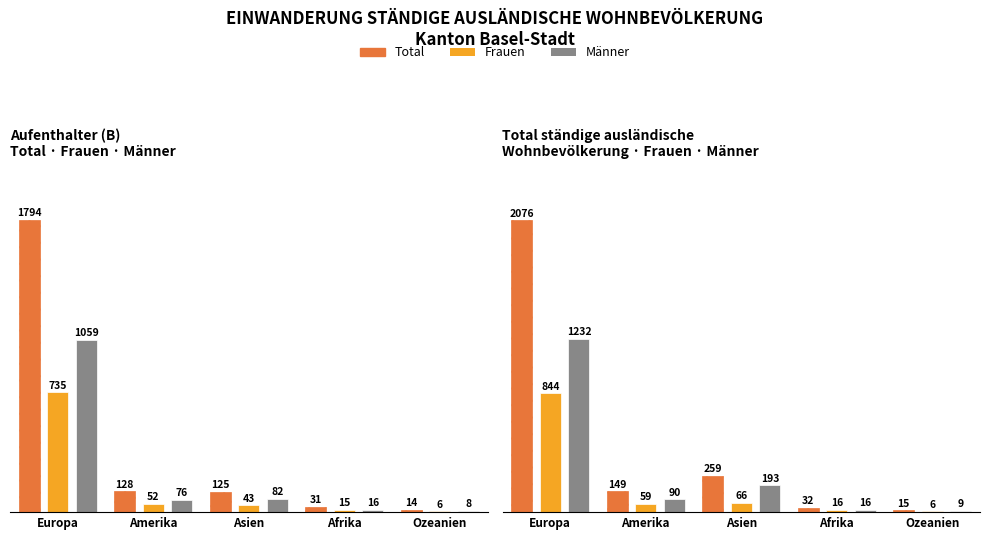

What is the approximate value of Frauen at Ozeanien?

6